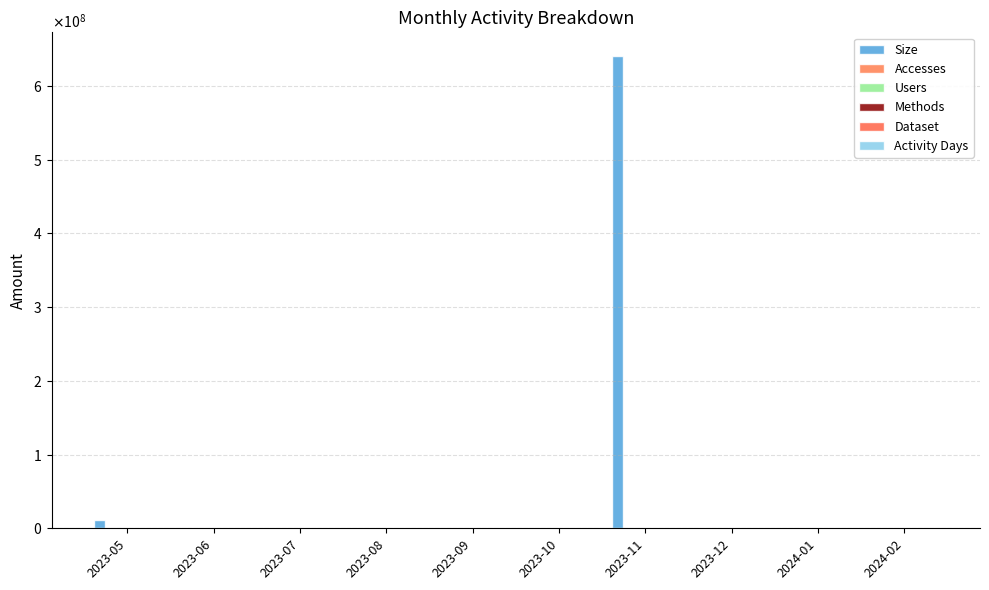

What is the difference between the Accesses values at 2023-11 and 2023-09?

4